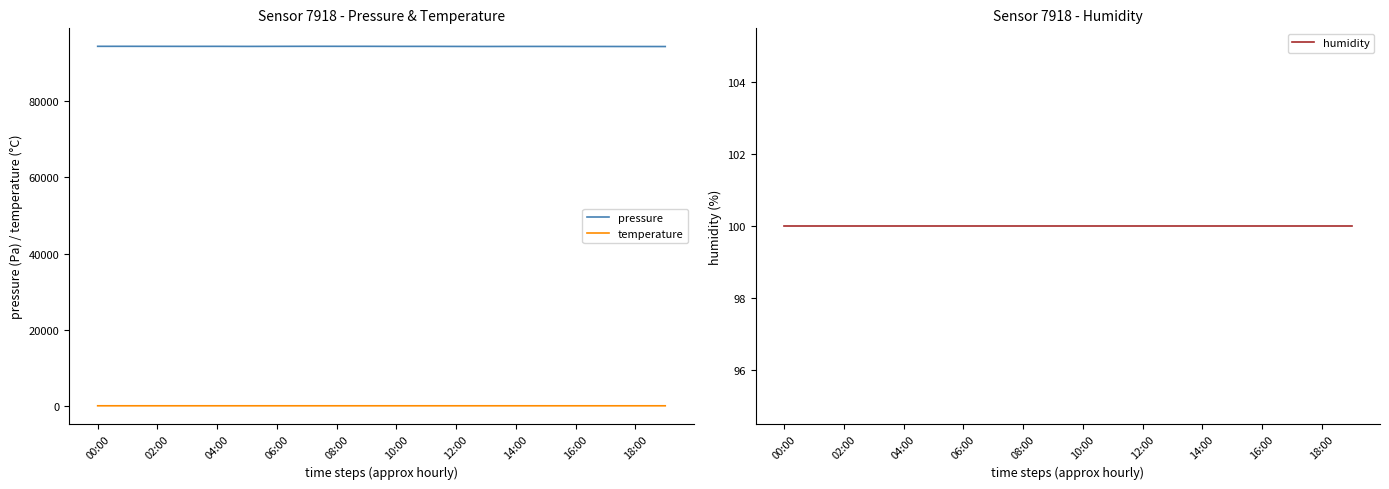

The pressure series shows 152624.4 at 06:00. True or false?

False